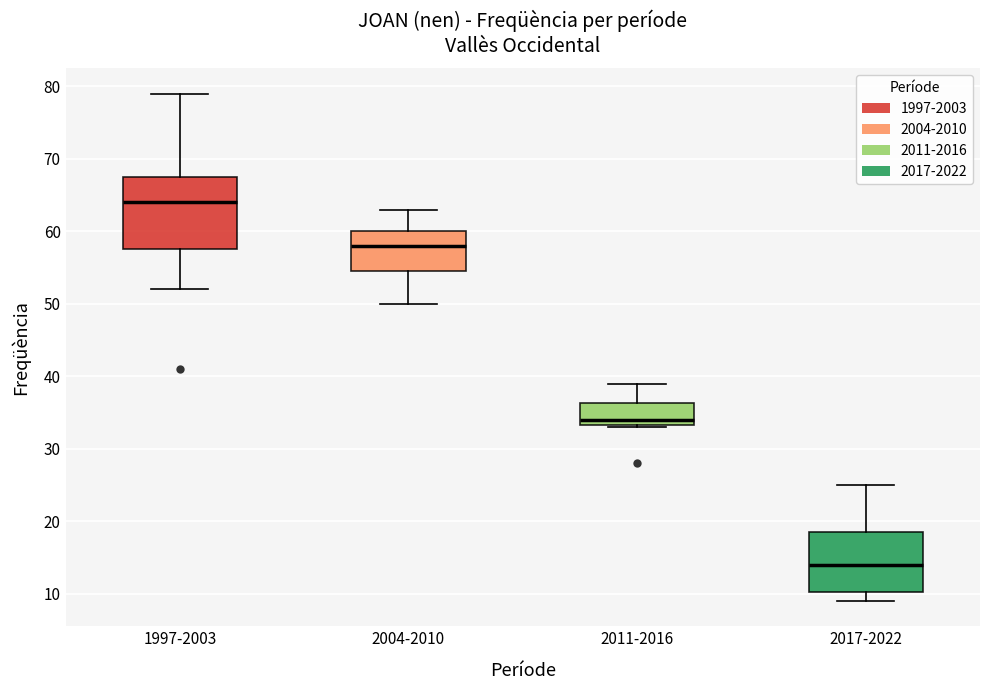

Which box is the tallest, from its lower edge to its upper edge?

1997-2003